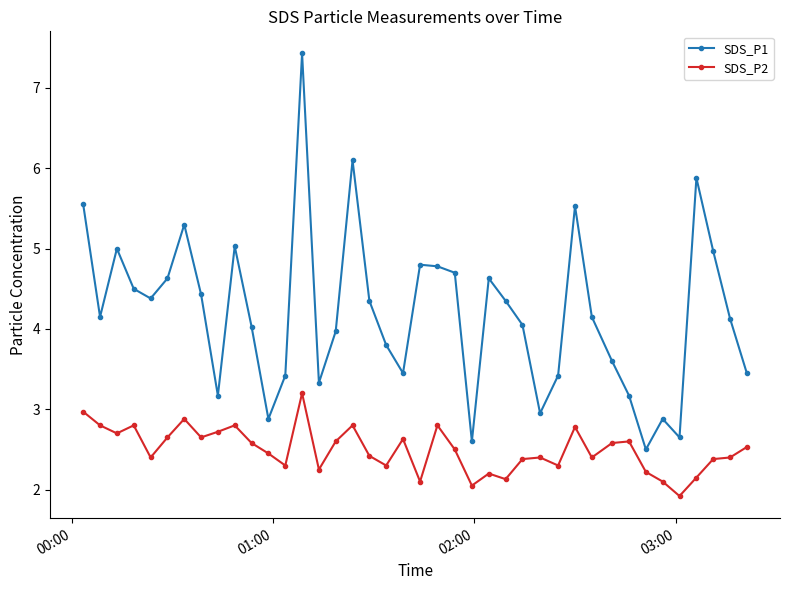

Does the chart have visible grid lines?

No